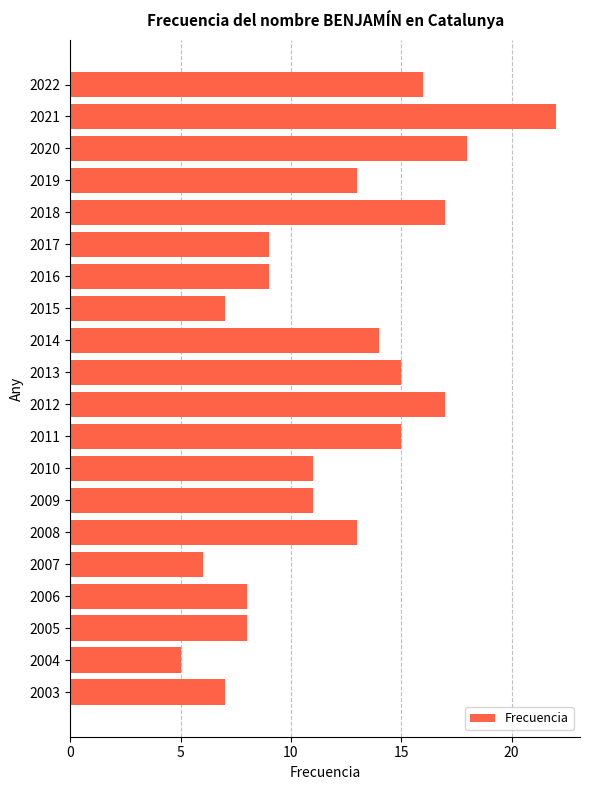

What is the value of the 19th bar from the top?

5